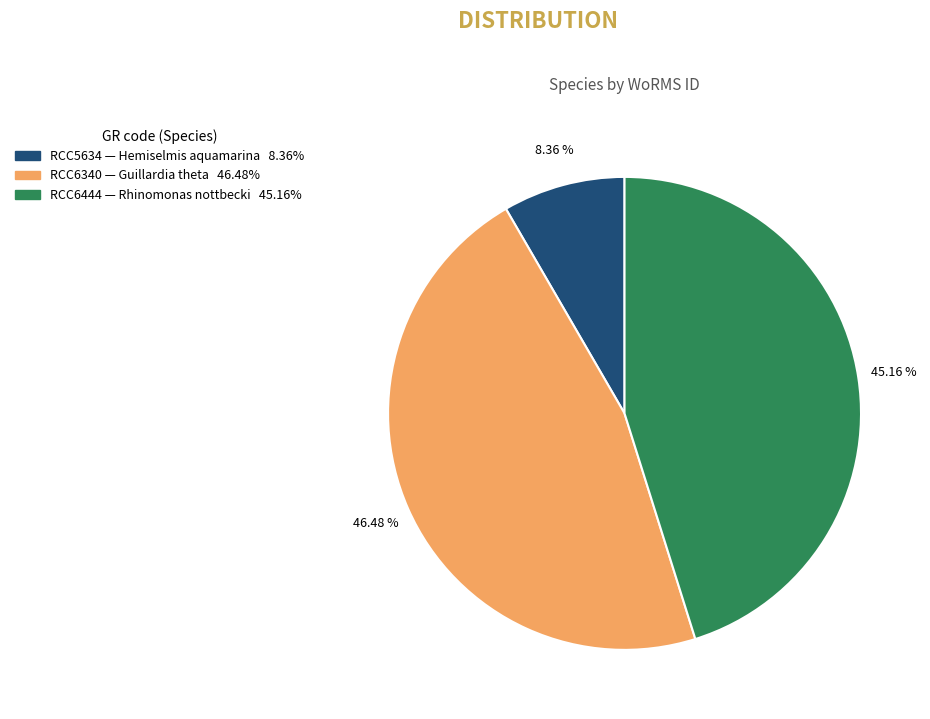

Is there a majority slice in this chart?

No